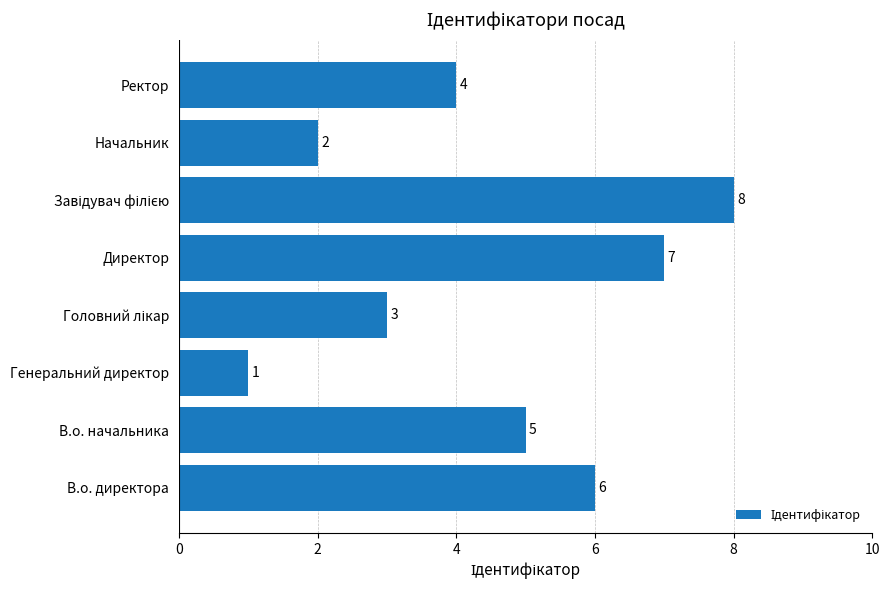

The value at В.о. начальника is 5. True or false?

True